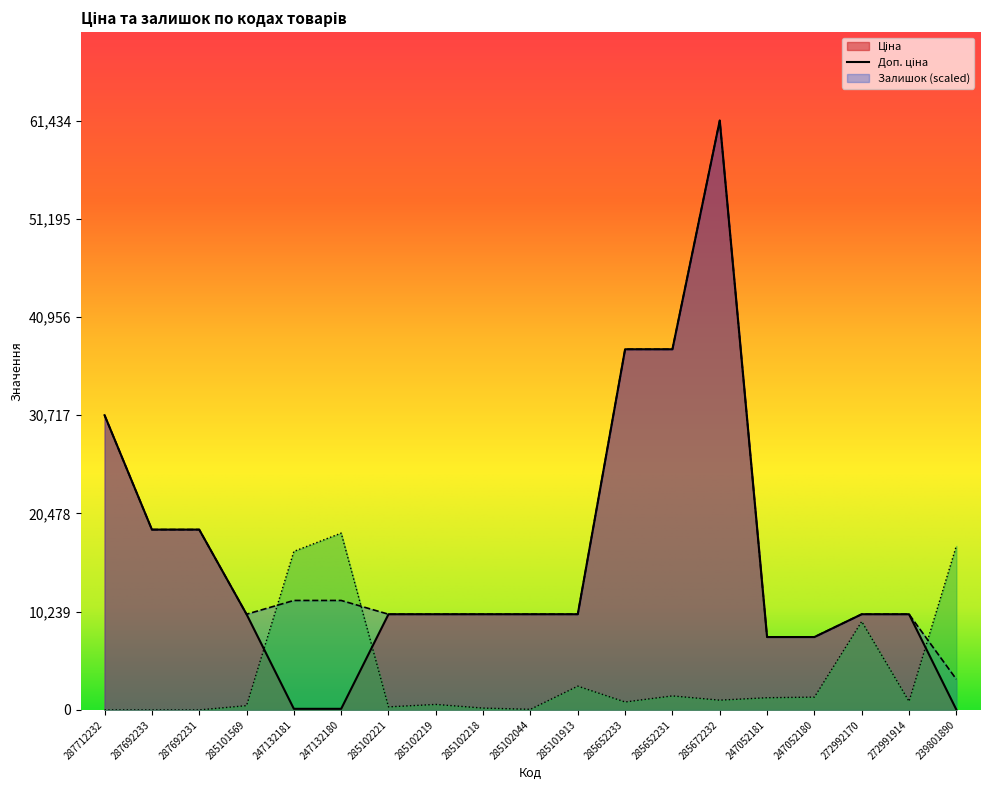

Which label corresponds to the smallest value in the chart?

287712232